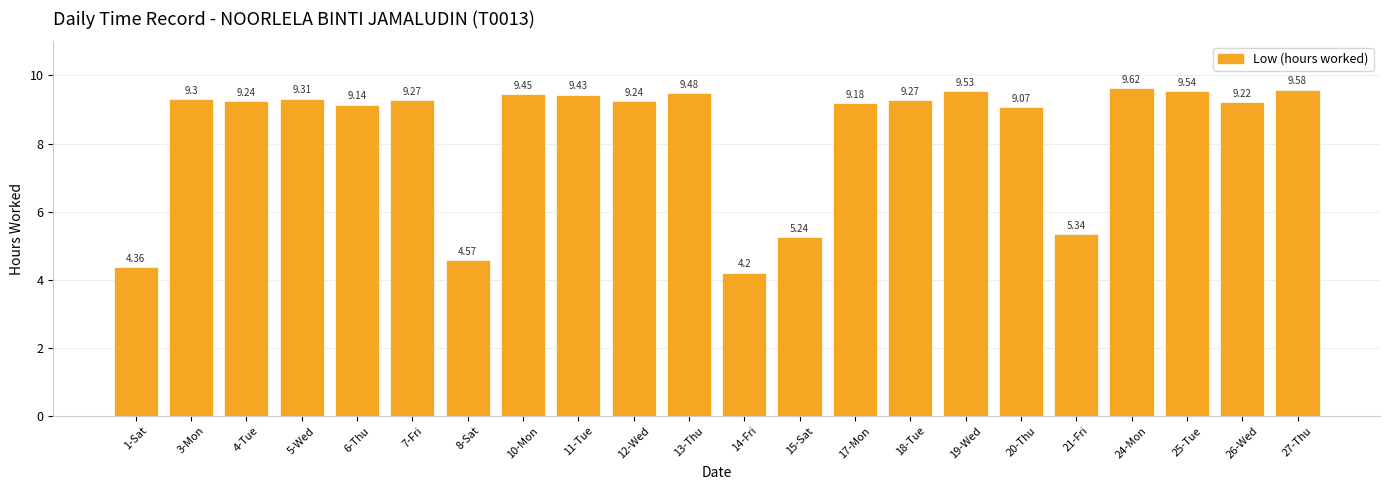

The chart shows a value of 16.1 at 4-Tue. True or false?

False